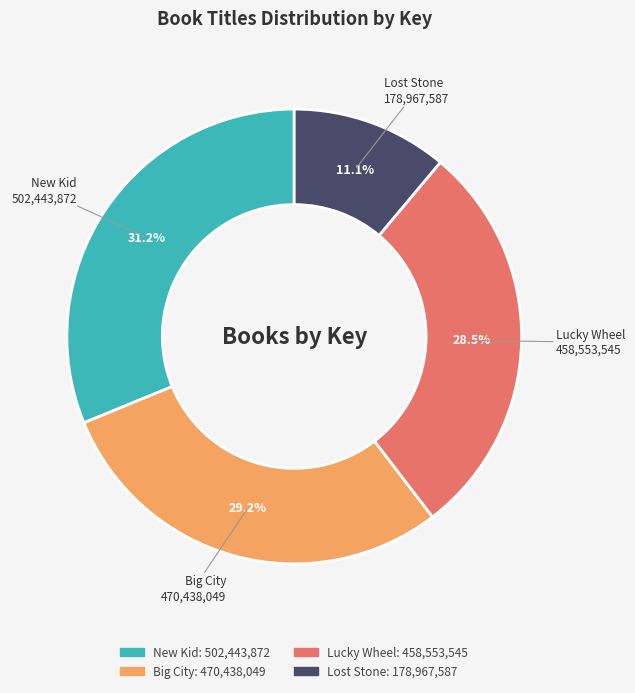

What is the ratio of the value at Lost Stone to the value at New Kid?

0.4